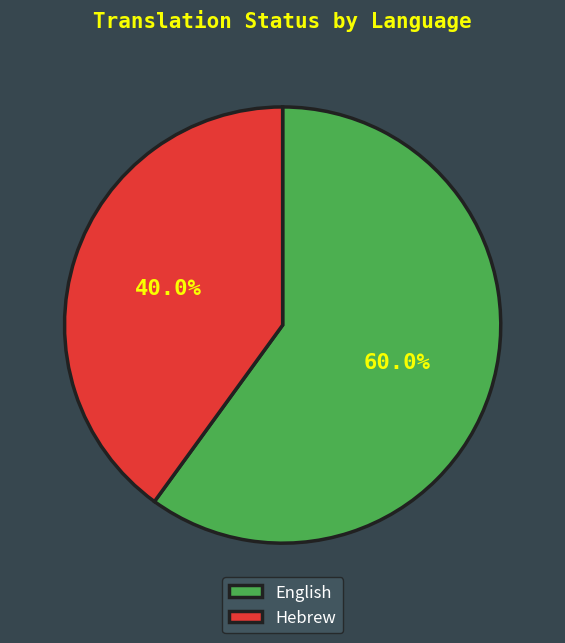

Which has a higher value, Hebrew or English?

English